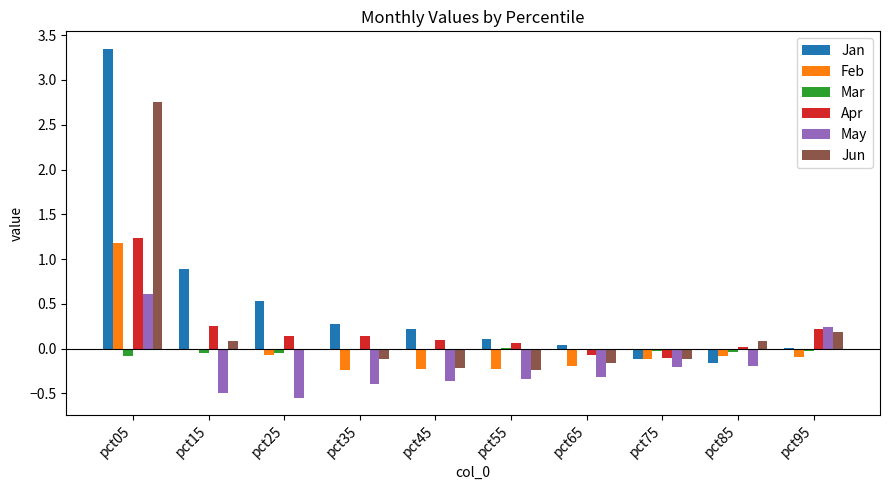

Are the bars grouped side by side (vs. stacked)?

Yes